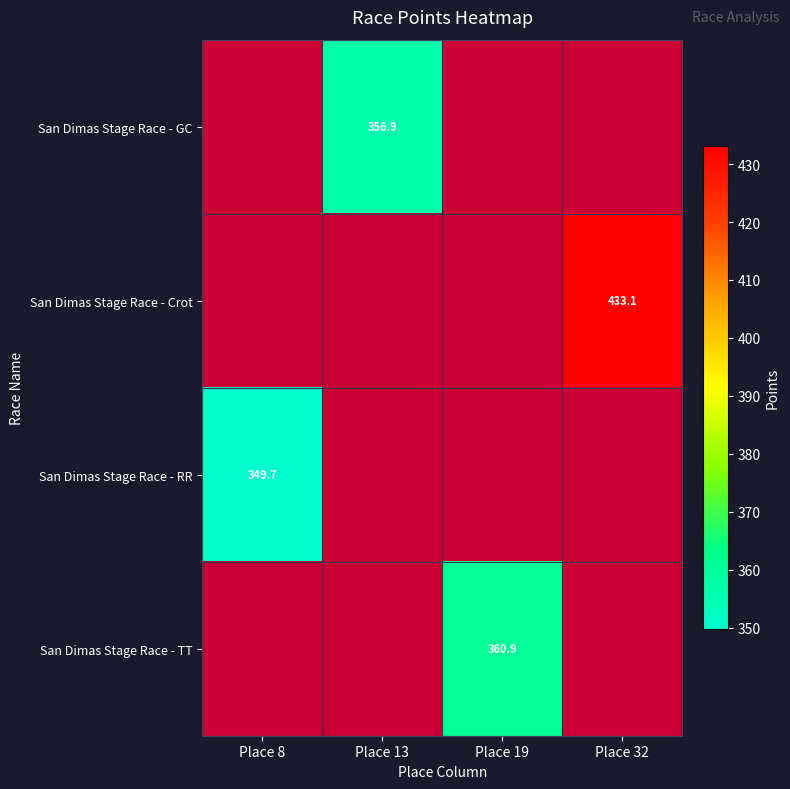

Is the value of San Dimas Stage Race - Crot at Place 32 greater than the value of San Dimas Stage Race - TT at Place 19?

Yes